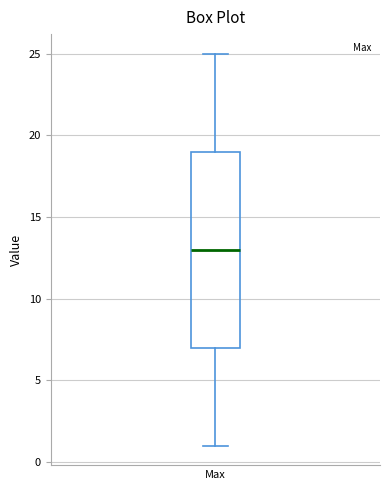

Where does the median line of the box for Max sit on the y-axis? The values are not printed on the chart, so give them approximately, as read against the axis.

13